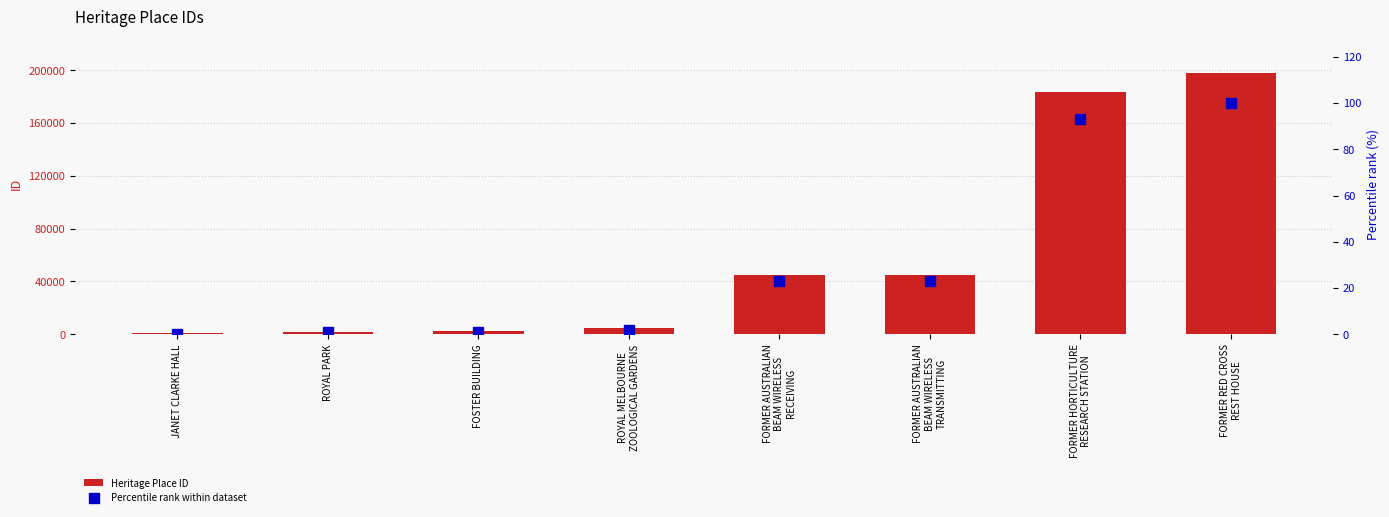

What is the label of the 6th bar from the left?

FORMER AUSTRALIAN
BEAM WIRELESS
TRANSMITTING